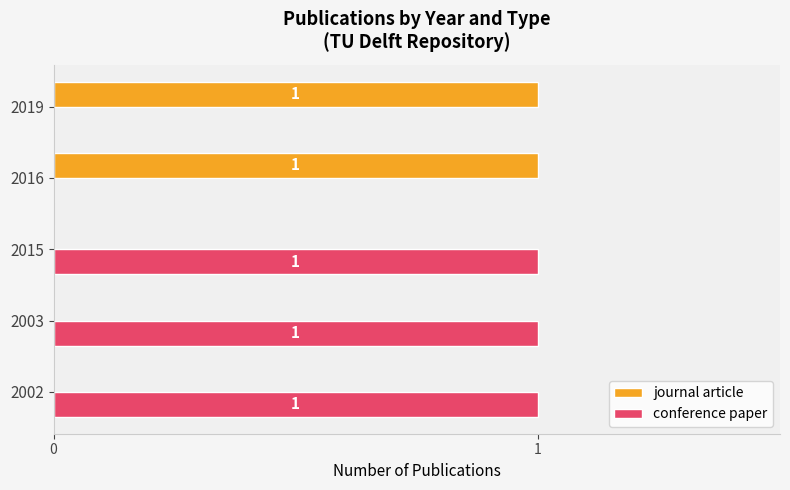

The value of journal article at 2015 is 1. True or false?

False